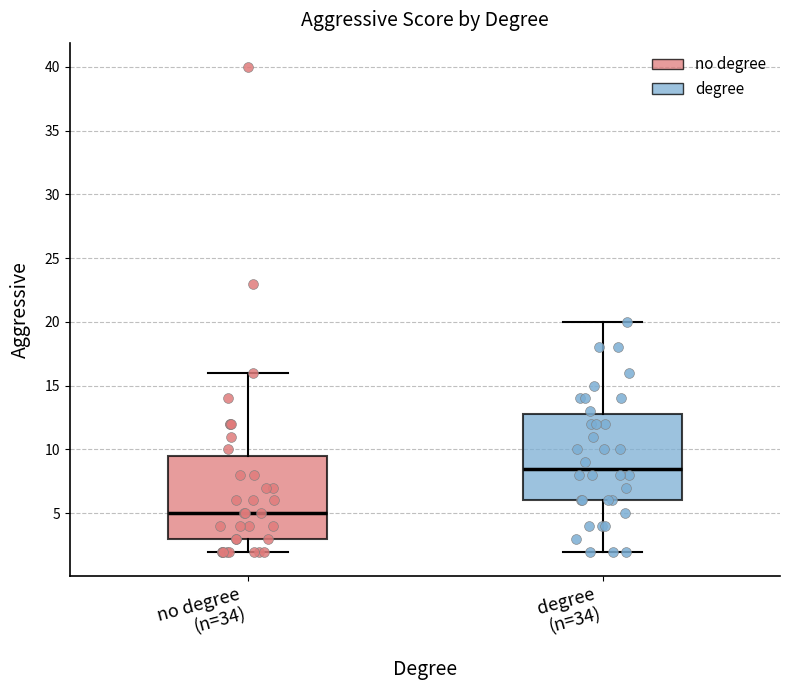

Reading left to right, transcribe this box plot: for each box, give where its median line is, the range the box spans, and where its two whiskers end, as read against the y-axis. The values are not printed on the chart, so give them approximately, as read against the axis.

no degree (n=34): median 5.0, box 3.0 to 9.5, whiskers 2.0 to 16.0
degree (n=34): median 8.5, box 6.0 to 13.0, whiskers 2.0 to 20.0